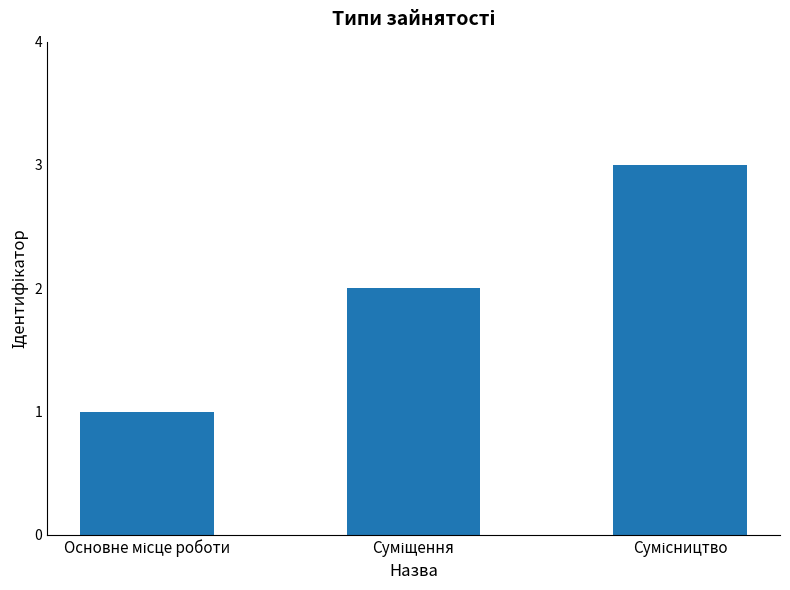

What is the maximum value shown in the chart?

3